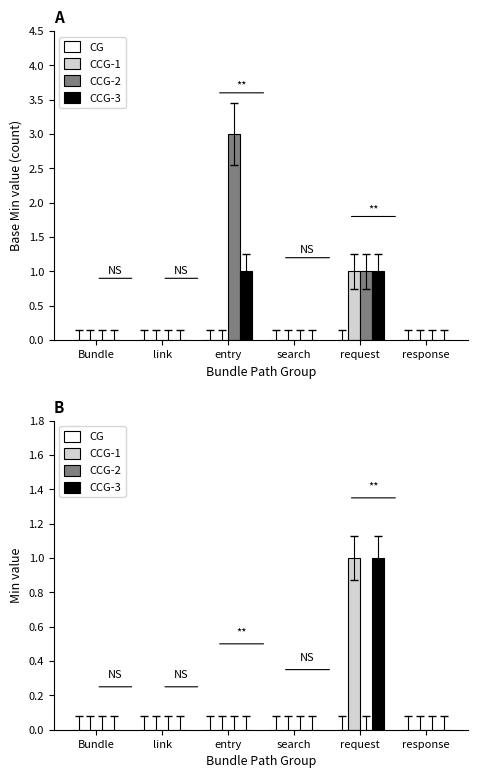

The CCG-1 series shows 0 at search. True or false?

True